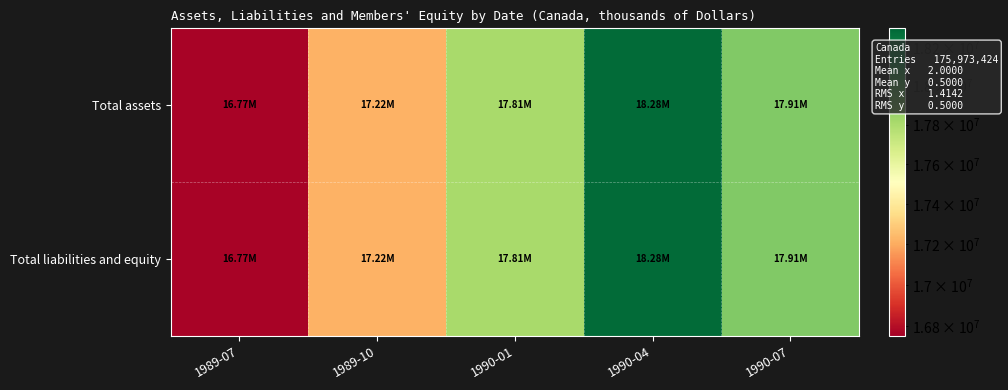

Reading left to right, what are all the values shown in this chart?

Total assets: 1989-07=16771226	1989-10=17219556	1990-01=17807853	1990-04=18279913	1990-07=17908164
Total liabilities and equity: 1989-07=16771226	1989-10=17219556	1990-01=17807853	1990-04=18279913	1990-07=17908164